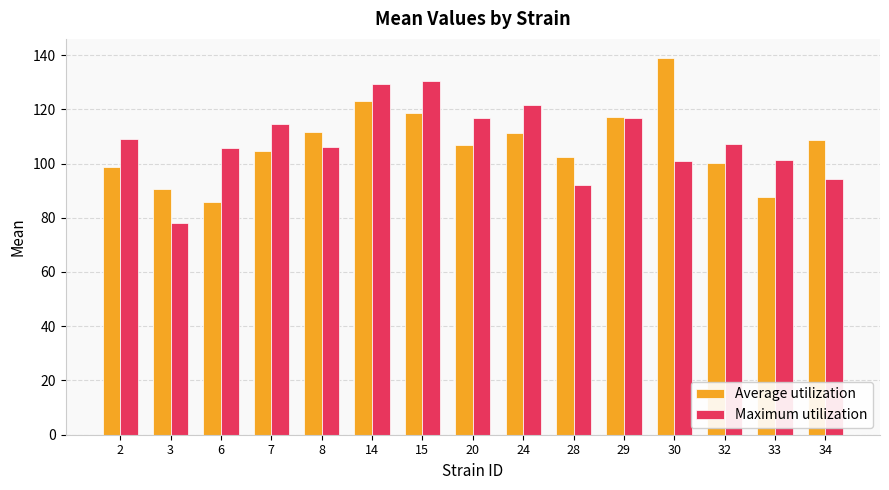

What is the highest value of the Maximum utilization series?

130.3